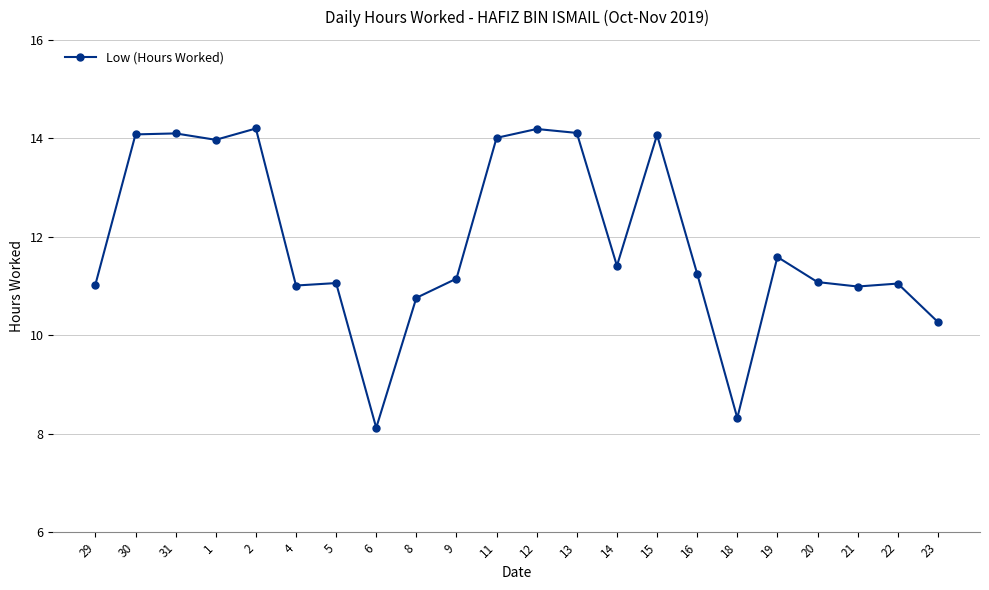

What is the difference between the maximum and second lowest values?

5.9